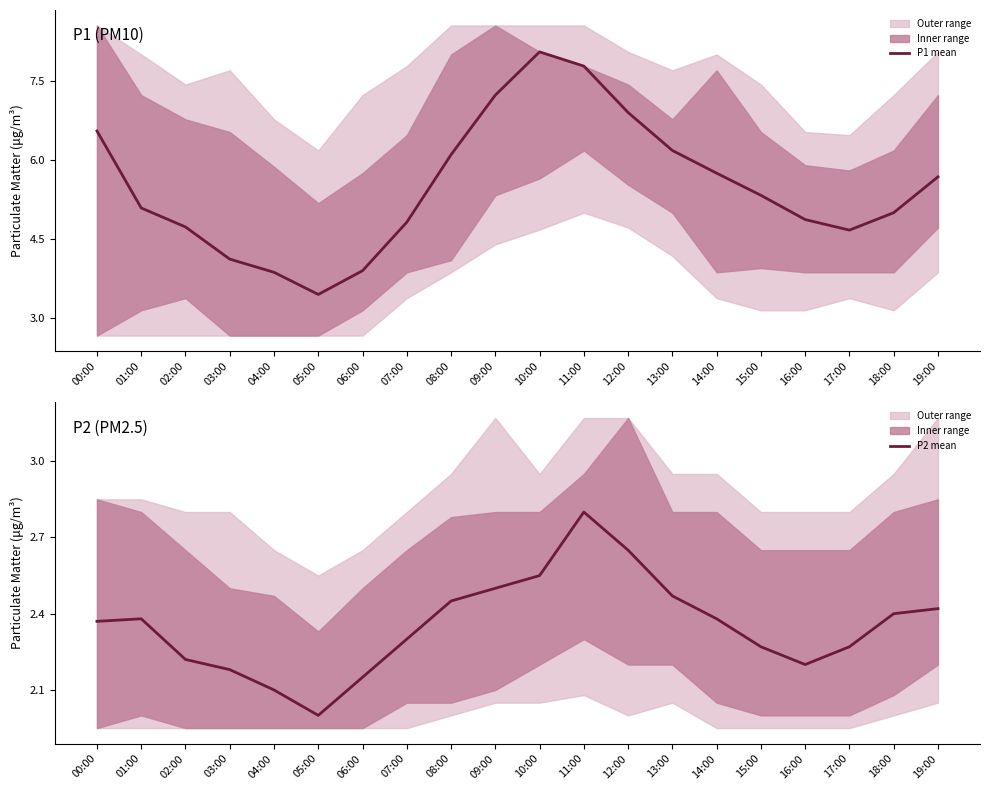

Which category has the lowest value across all series?

05:00